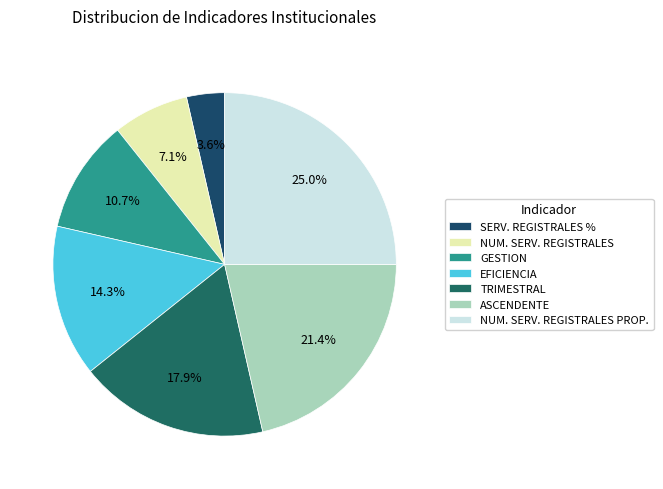

How many segments does this pie chart have?

7